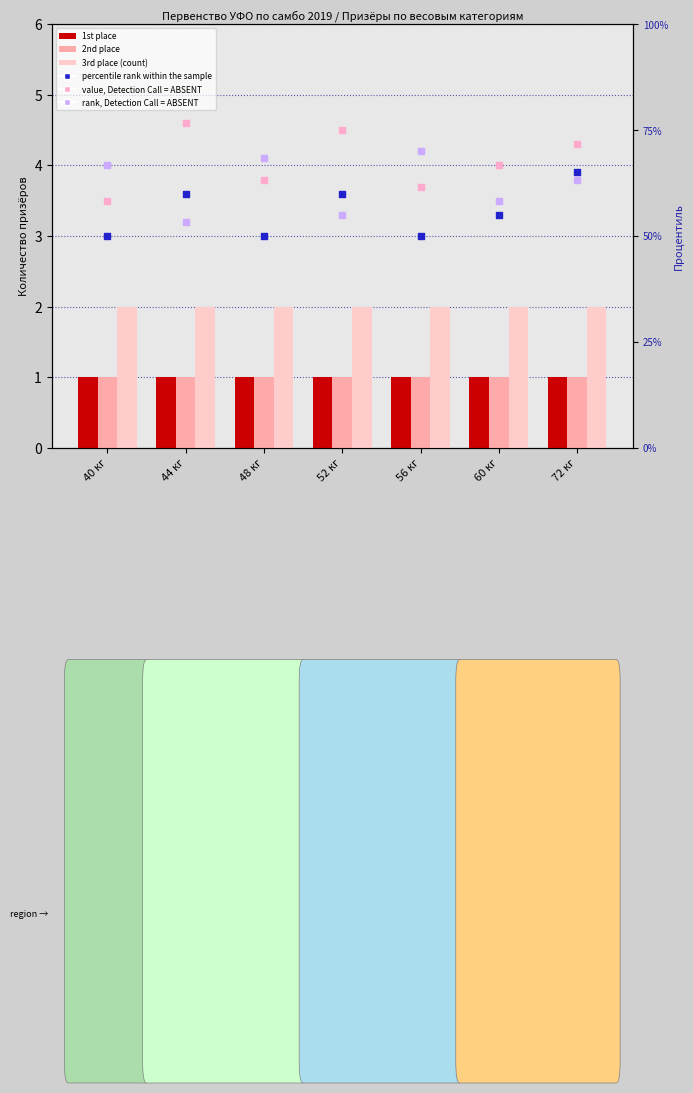

At how many categories does at least one series exceed 3?

7